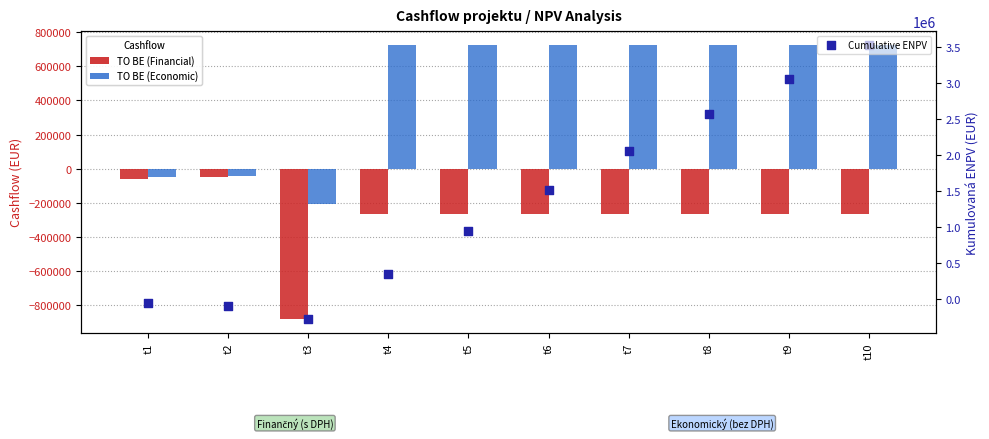

Which series has the largest total across all categories?

Cumulative ENPV